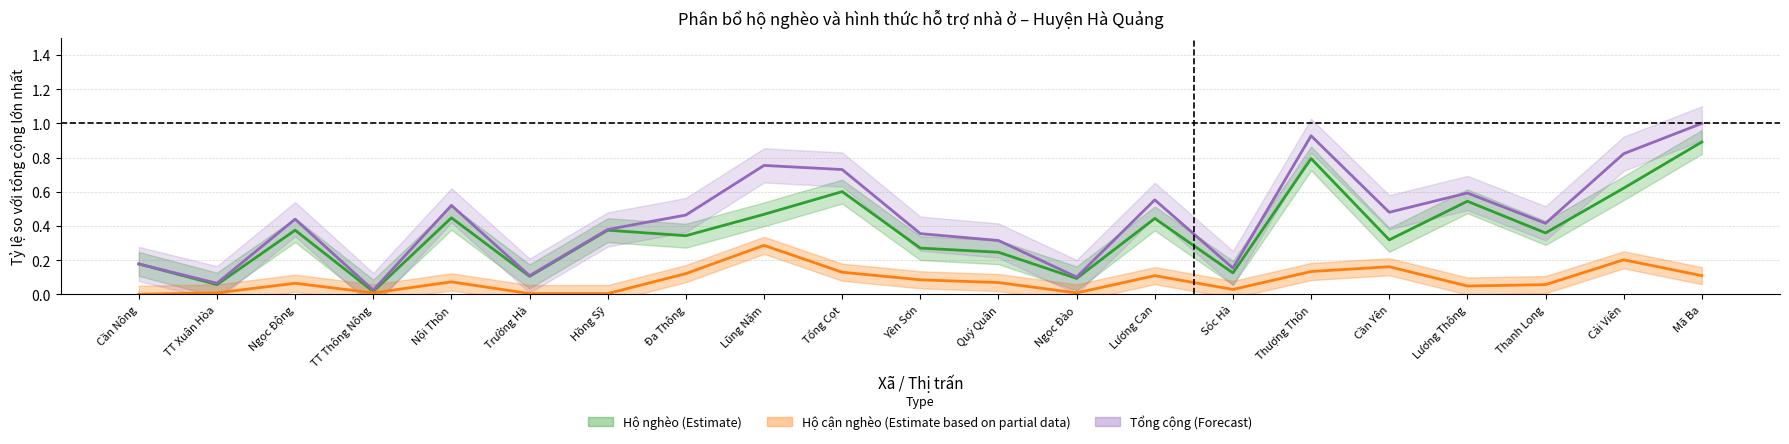

Which series has the largest total across all categories?

Tổng cộng